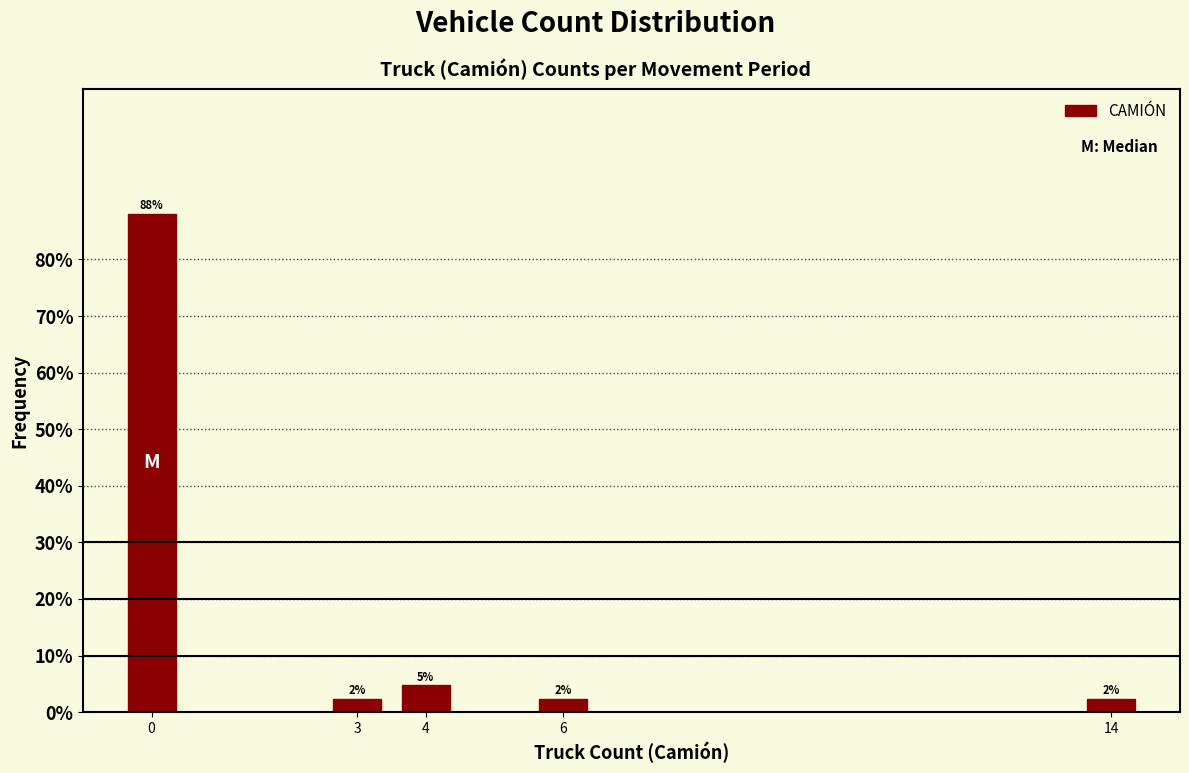

Does the chart contain any negative values?

No